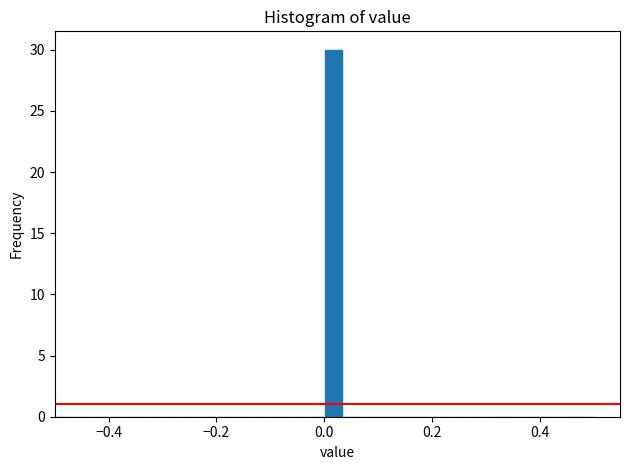

Read against the x-axis, roughly where is the centre of the tallest bar?

0.02